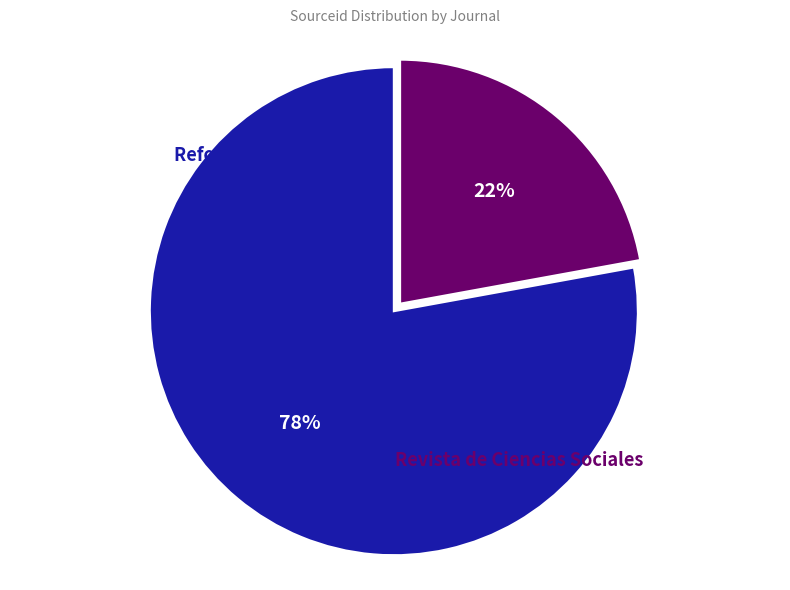

Combined, what portion of the pie is Revista de Ciencias Sociales and Reforma y Democracia?

100.0%